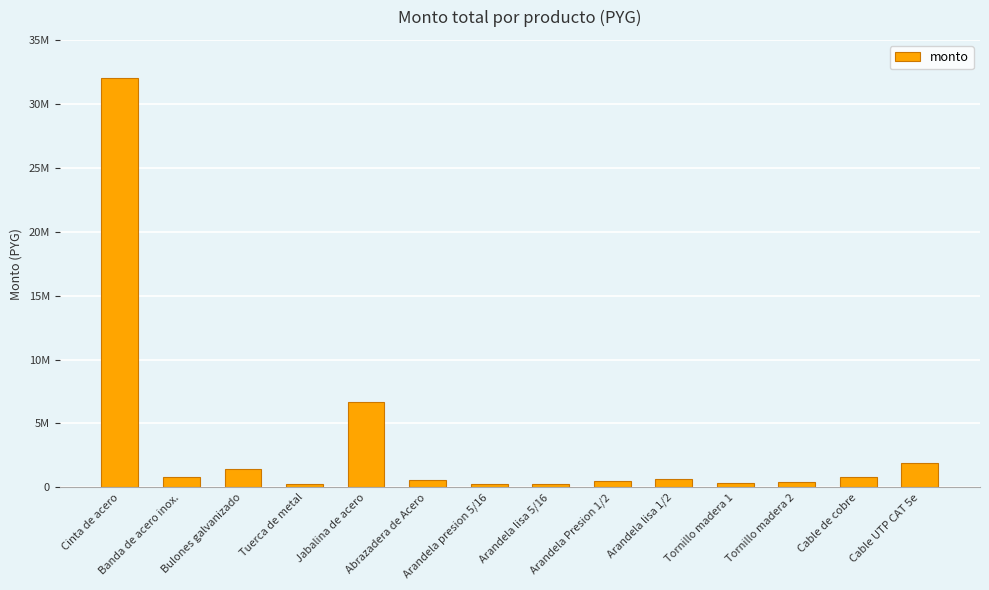

Which has a higher value, Bulones galvanizado or Jabalina de acero?

Jabalina de acero